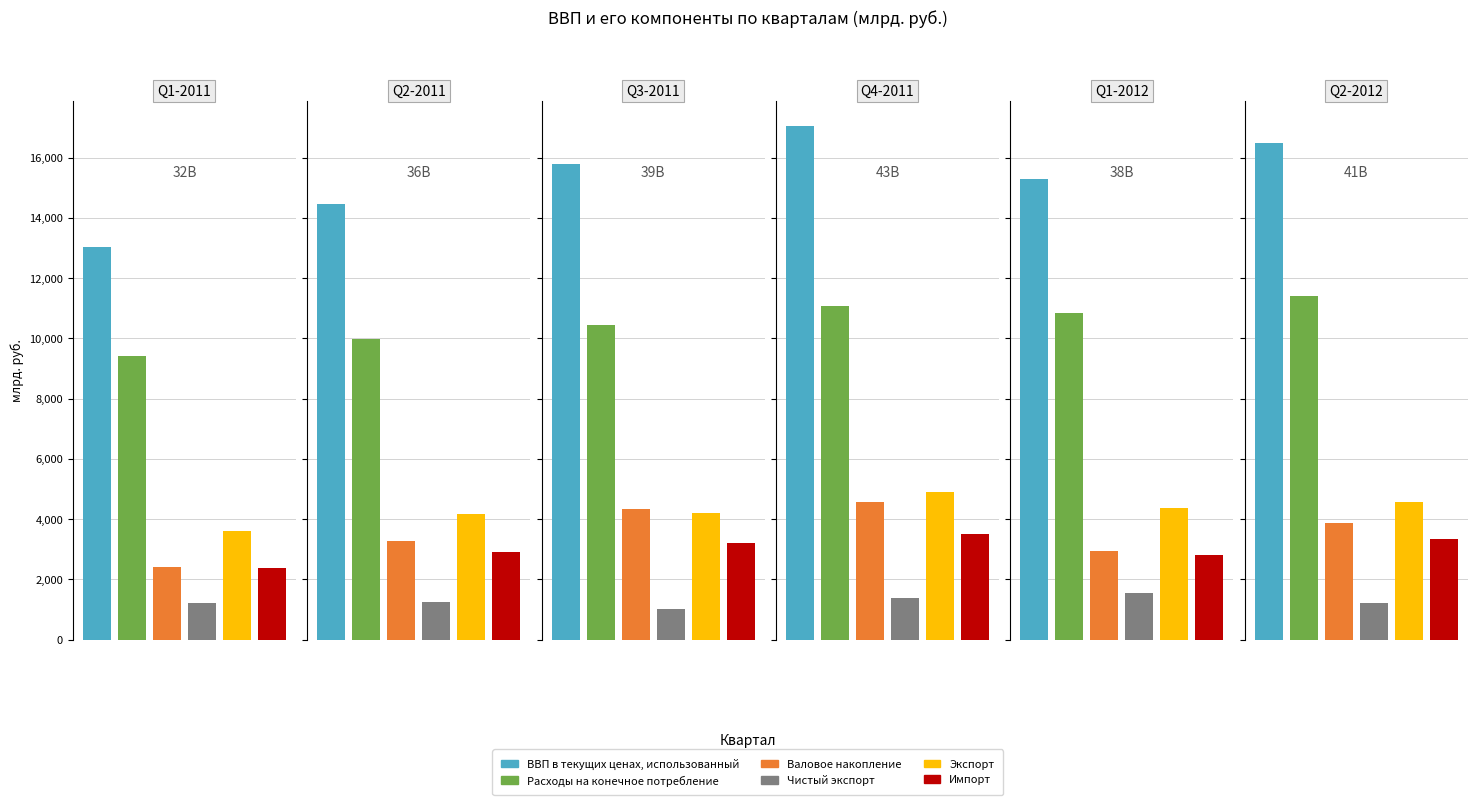

At which label does ВВП в текущих ценах, использованный first exceed 15785?

Q3-2011